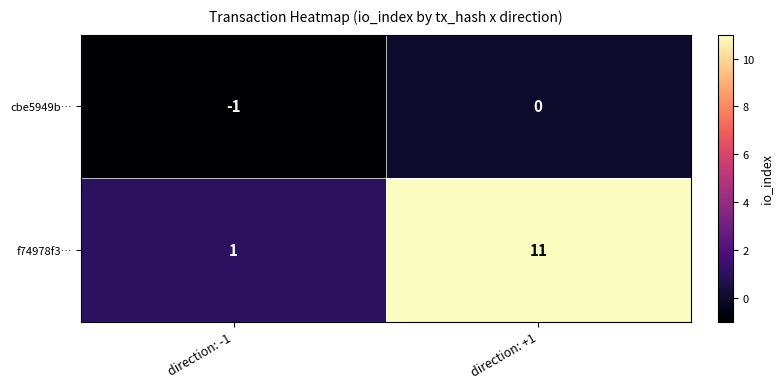

What is the sum of the f74978f3… values at direction: -1 and direction: +1?

12